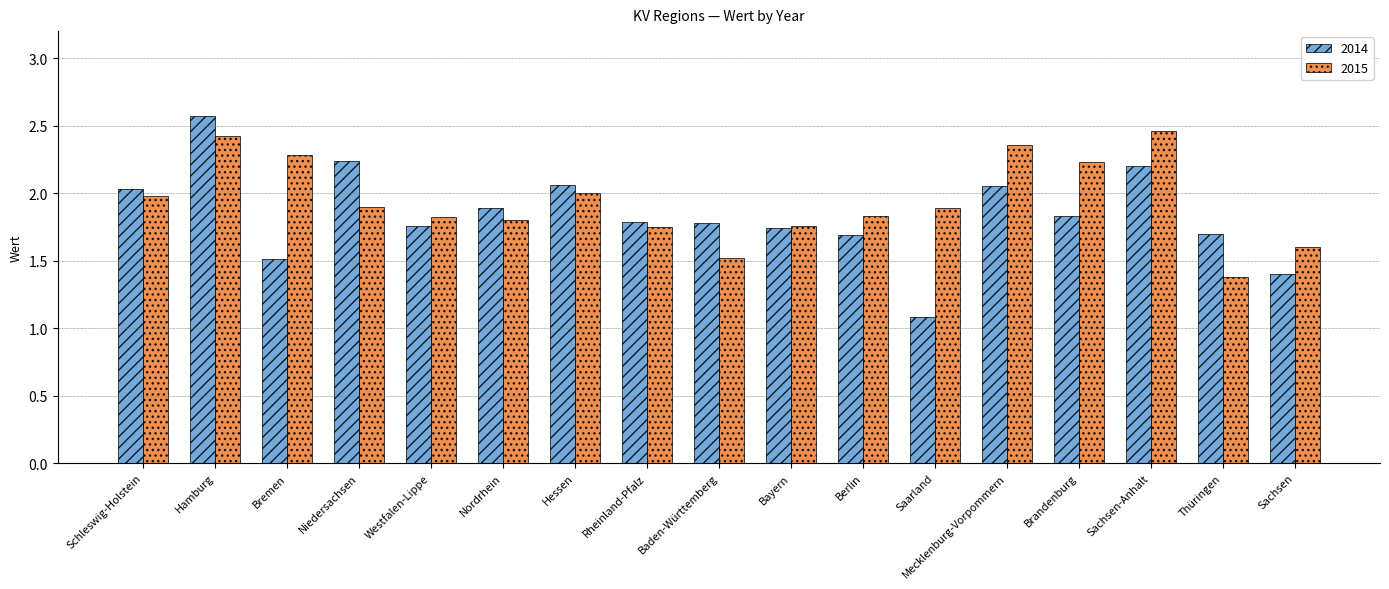

At which label is 2014 closest to 1?

Saarland